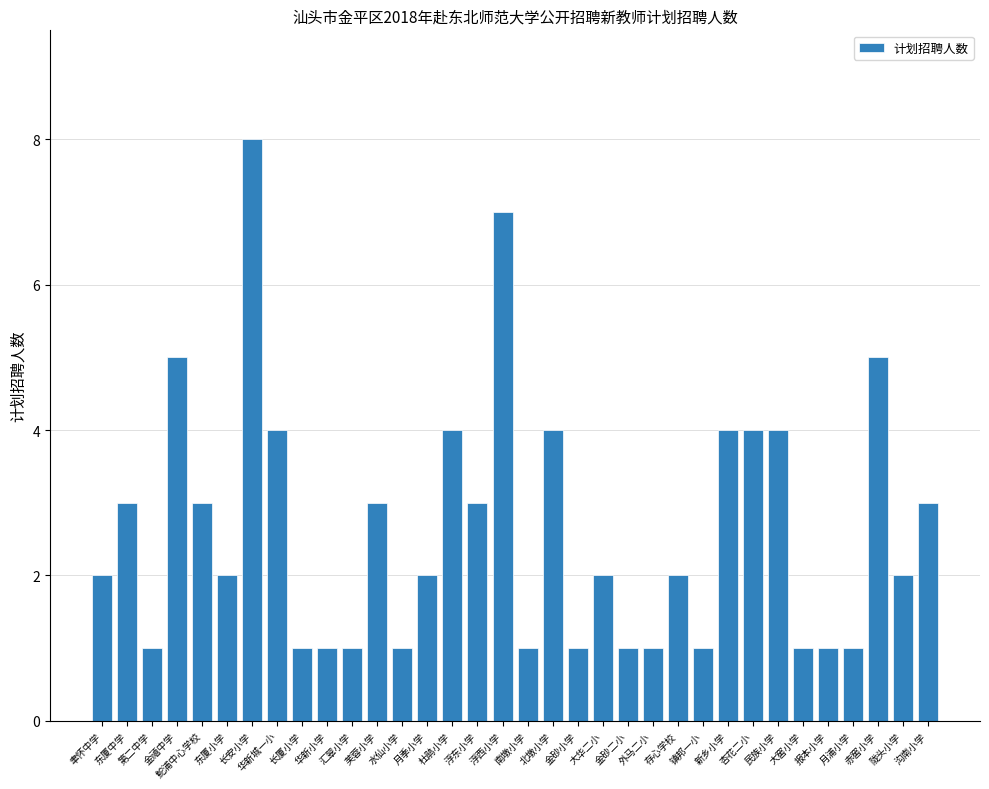

What is the ratio of the value at 陇头小学 to the value at 月季小学?

1.0